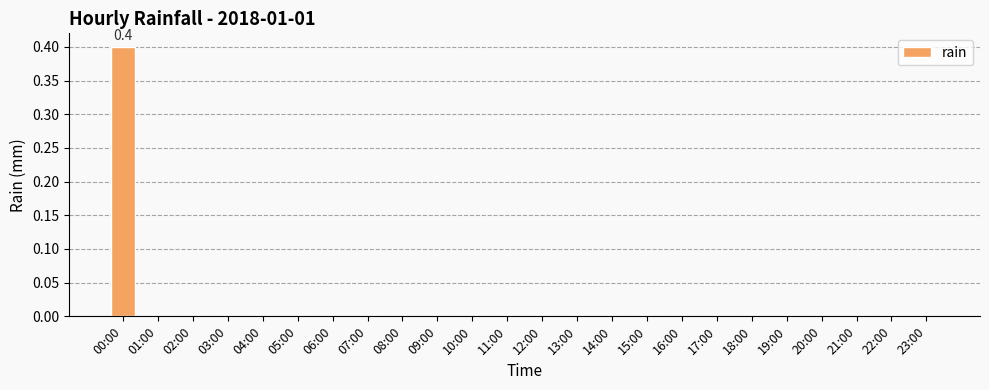

What is the greatest value displayed?

0.4